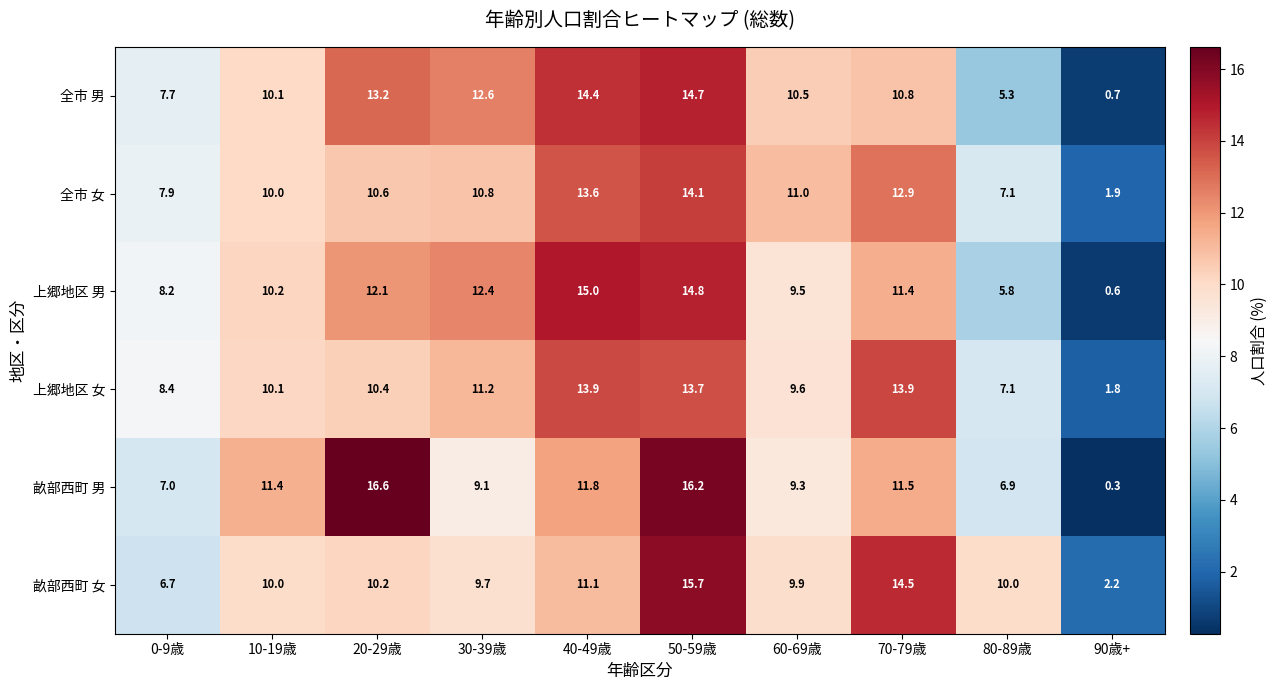

Rank the series by their maximum value, from lowest to highest.

上郷地区 女, 全市 女, 全市 男, 上郷地区 男, 畝部西町 女, 畝部西町 男